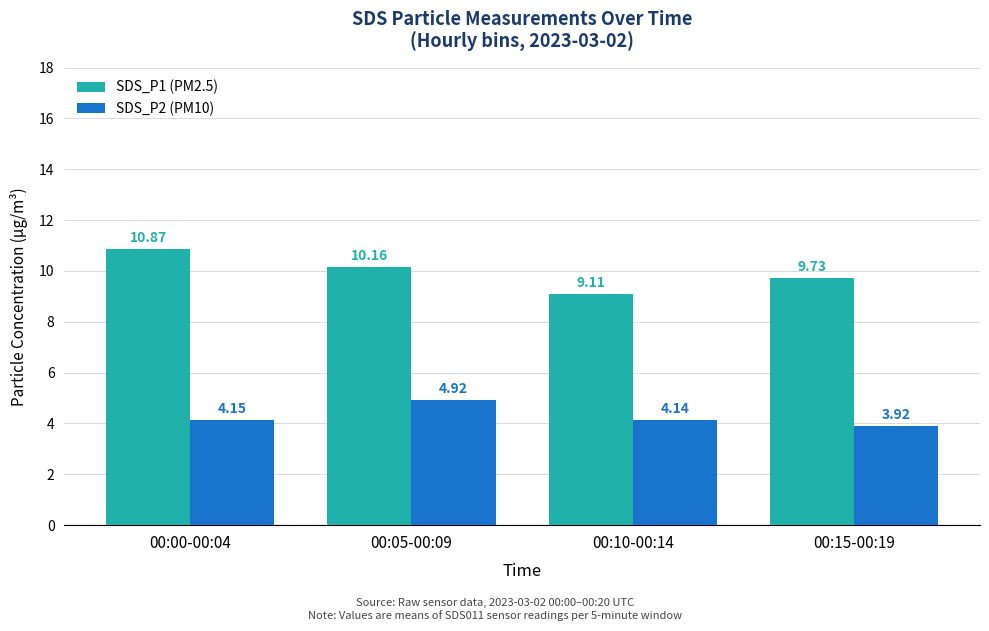

How many categories are shown in the chart?

4